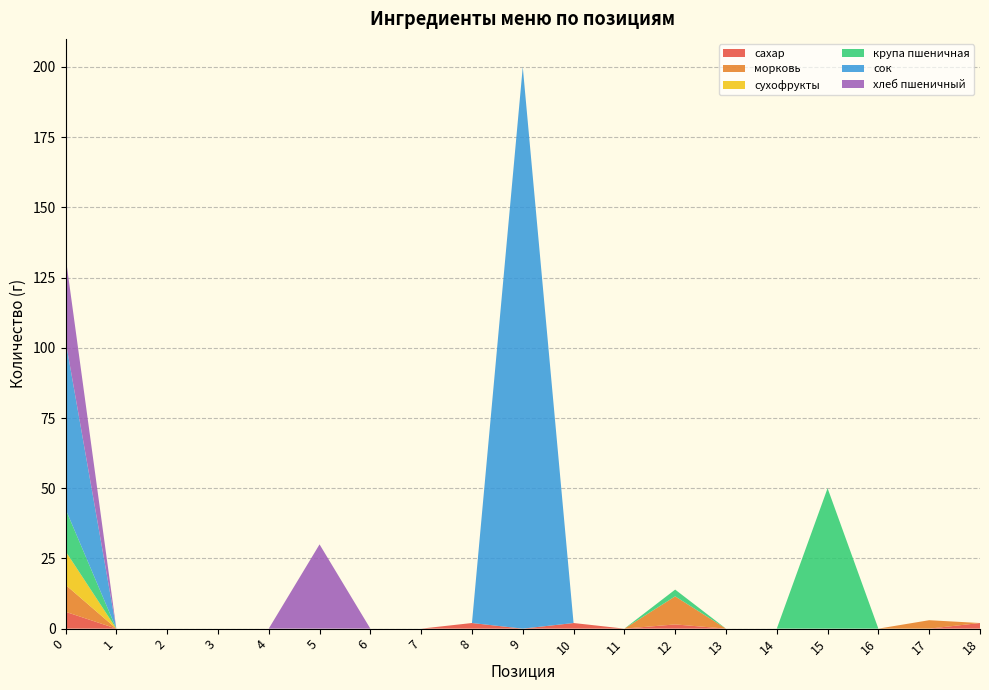

Reading left to right, transcribe all the data shown in this chart.

сахар: 0=6.0	1=0.0	2=0.0	3=0.0	4=0.0	5=0.0	6=0.0	7=0.0	8=2.0	9=0.0	10=2.0	11=0.0	12=1.5	13=0.0	14=0.0	15=0.0	16=0.0	17=0.0	18=2.0
морковь: 0=9.6	1=0.0	2=0.0	3=0.0	4=0.0	5=0.0	6=0.0	7=0.0	8=0.0	9=0.0	10=0.0	11=0.0	12=10.0	13=0.0	14=0.0	15=0.0	16=0.0	17=3.0	18=0.0
сухофрукты: 0=12.0	1=0.0	2=0.0	3=0.0	4=0.0	5=0.0	6=0.0	7=0.0	8=0.0	9=0.0	10=0.0	11=0.0	12=0.0	13=0.0	14=0.0	15=0.0	16=0.0	17=0.0	18=0.0
крупа пшеничная: 0=15.0	1=0.0	2=0.0	3=0.0	4=0.0	5=0.0	6=0.0	7=0.0	8=0.0	9=0.0	10=0.0	11=0.0	12=2.4	13=0.0	14=0.0	15=50.0	16=0.0	17=0.0	18=0.0
сок: 0=60.0	1=0.0	2=0.0	3=0.0	4=0.0	5=0.0	6=0.0	7=0.0	8=0.0	9=200.0	10=0.0	11=0.0	12=0.0	13=0.0	14=0.0	15=0.0	16=0.0	17=0.0	18=0.0
хлеб пшеничный: 0=30.0	1=0.0	2=0.0	3=0.0	4=0.0	5=30.0	6=0.0	7=0.0	8=0.0	9=0.0	10=0.0	11=0.0	12=0.0	13=0.0	14=0.0	15=0.0	16=0.0	17=0.0	18=0.0